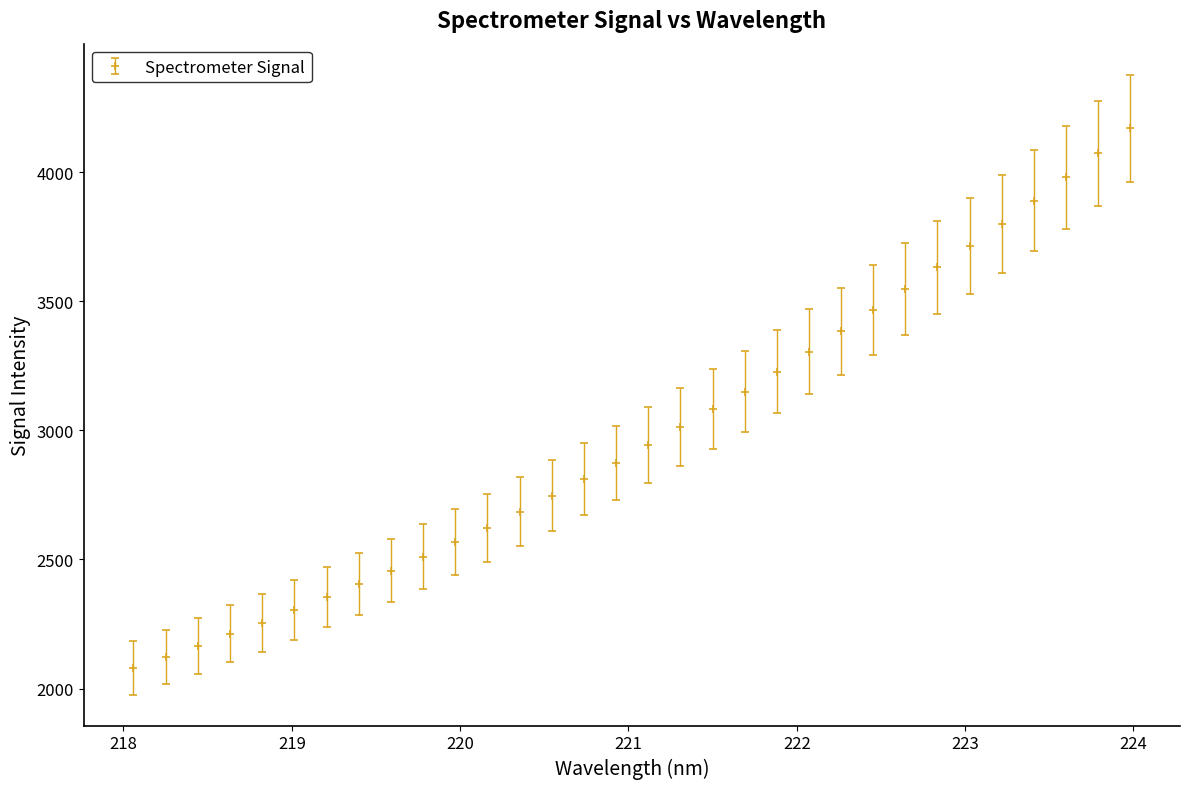

What is the smallest value displayed?

2080.6